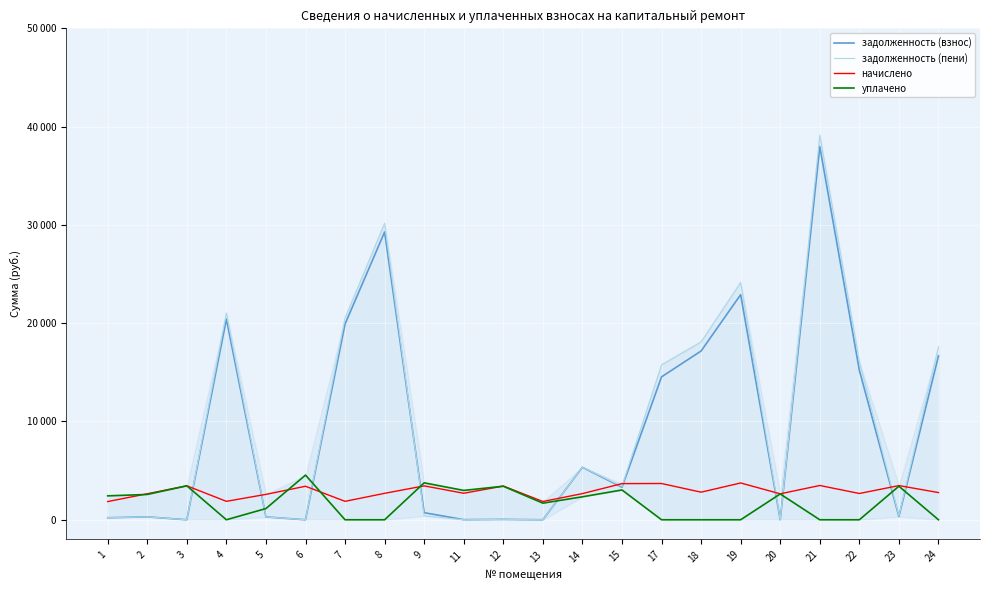

What is the average value of the уплачено series?

1700.0